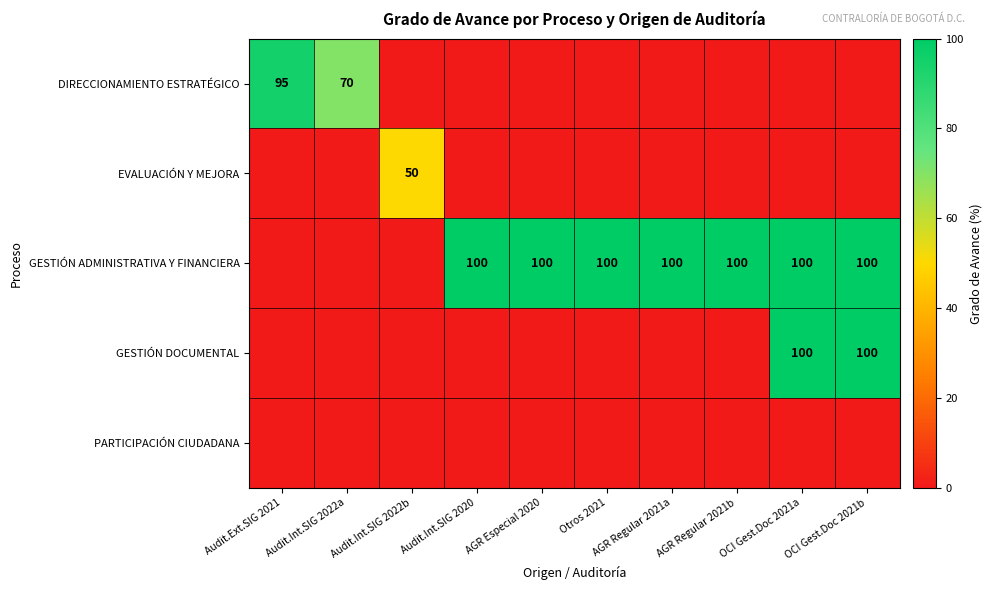

The value of DIRECCIONAMIENTO ESTRATÉGICO at Audit.Int.SIG 2022a is 109. True or false?

False